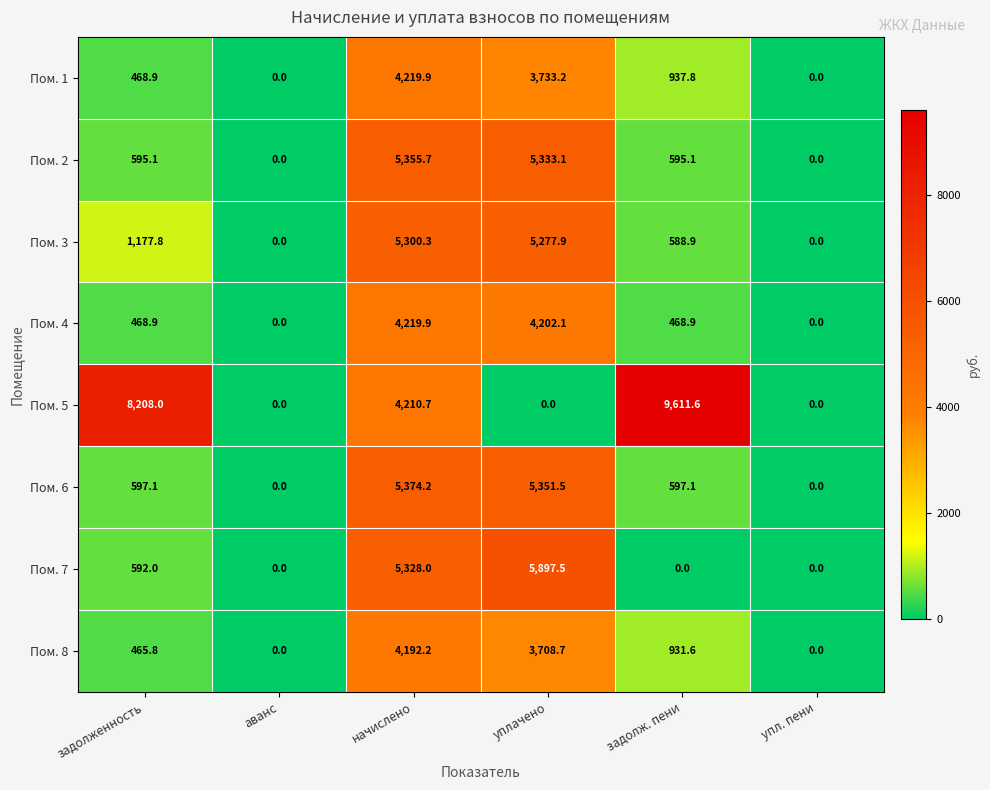

What is the sum of the Пом. 2 values at задолженность and уплачено?

5928.2